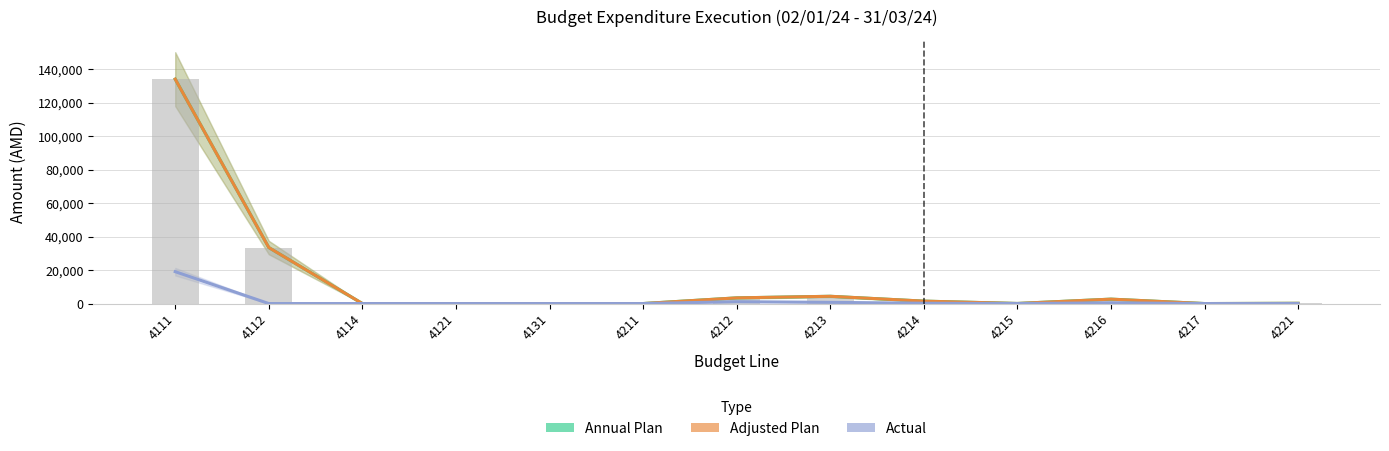

Is it true that Adjusted Plan equals 220.3 at 4221?

False